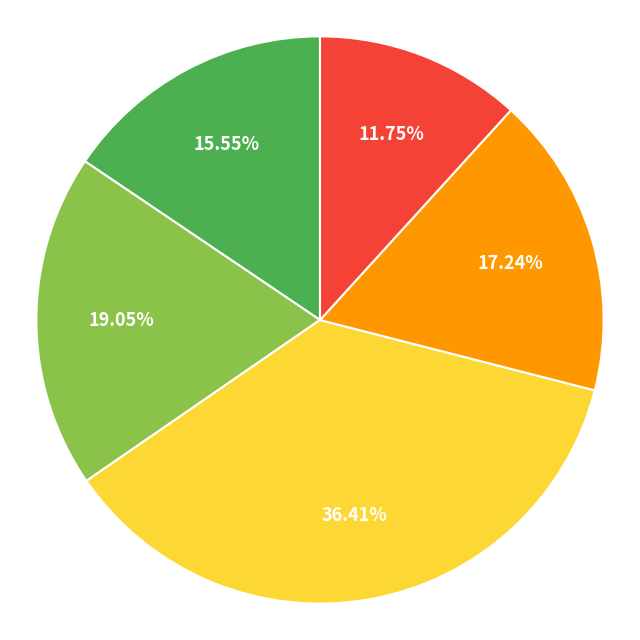

Is there any slice that represents more than half of the pie?

No